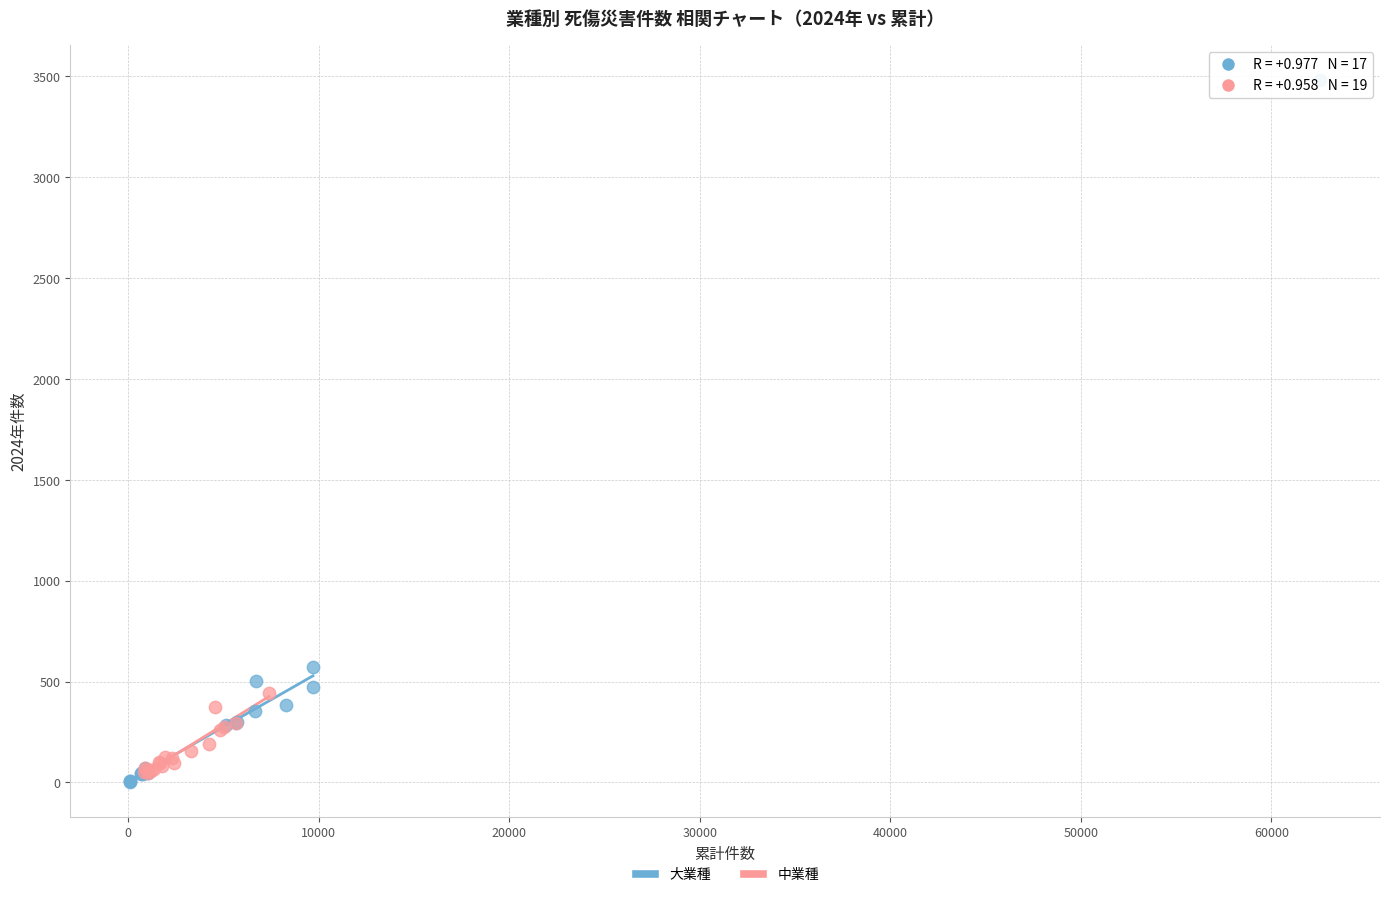

Which series reaches the maximum Y coordinate?

大業種